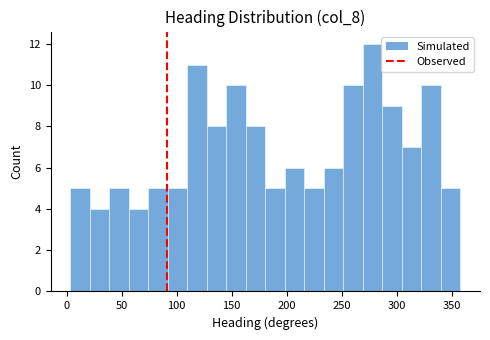

Read against the x-axis, roughly where is the centre of the tallest bar?

280